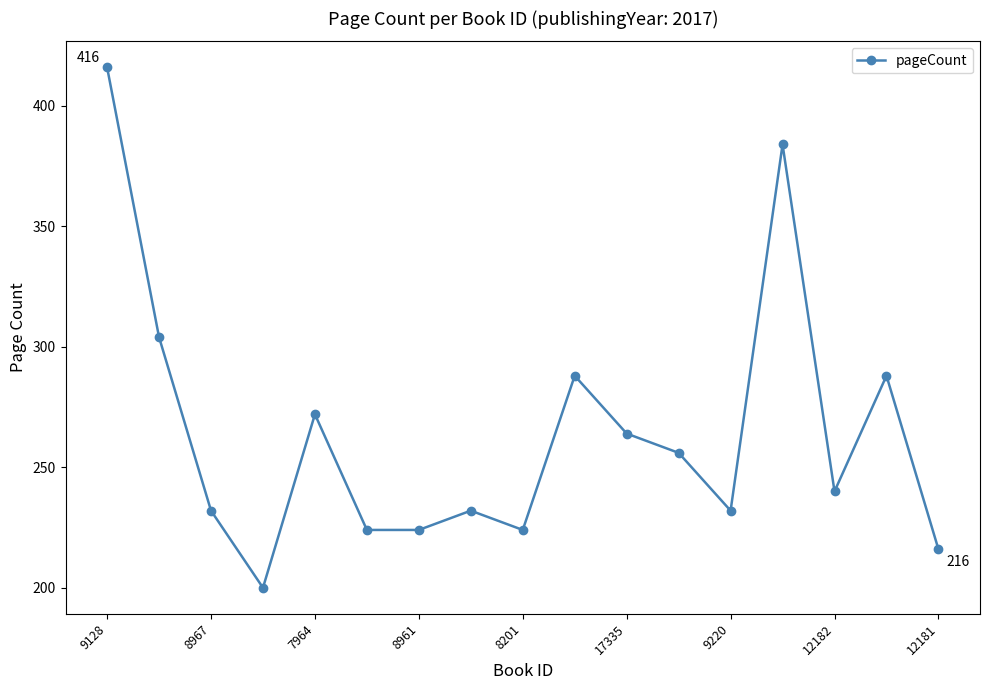

What is the difference between the maximum and minimum values?

216